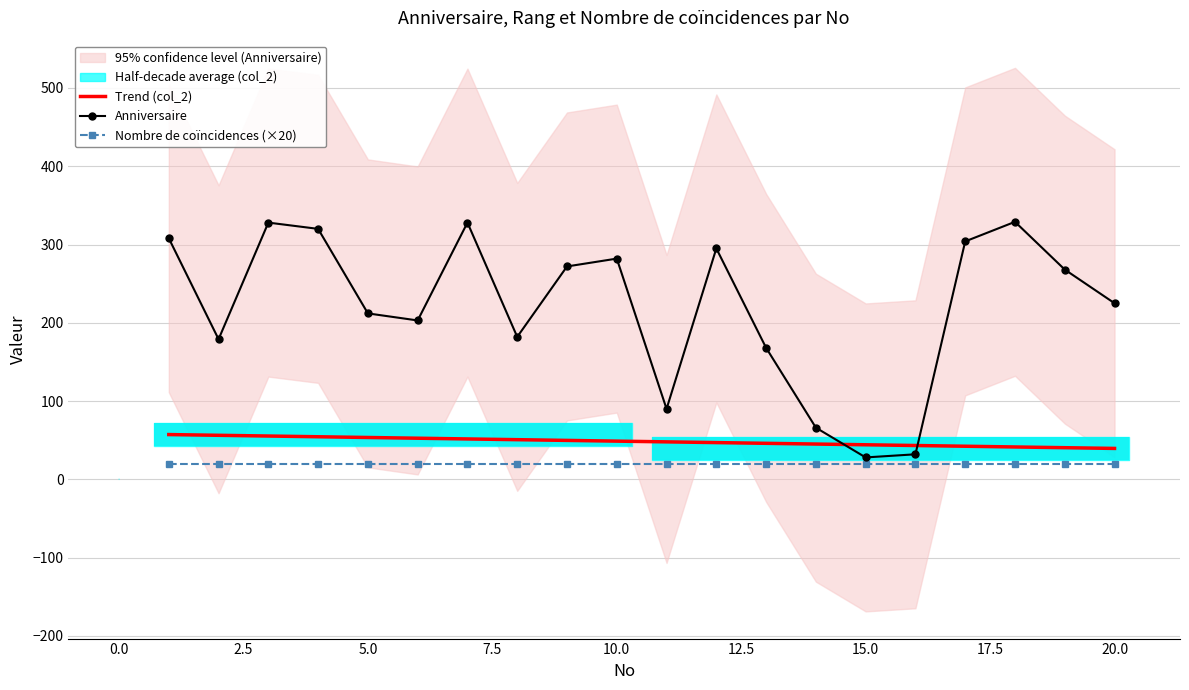

Which series has the largest total across all categories?

Anniversaire